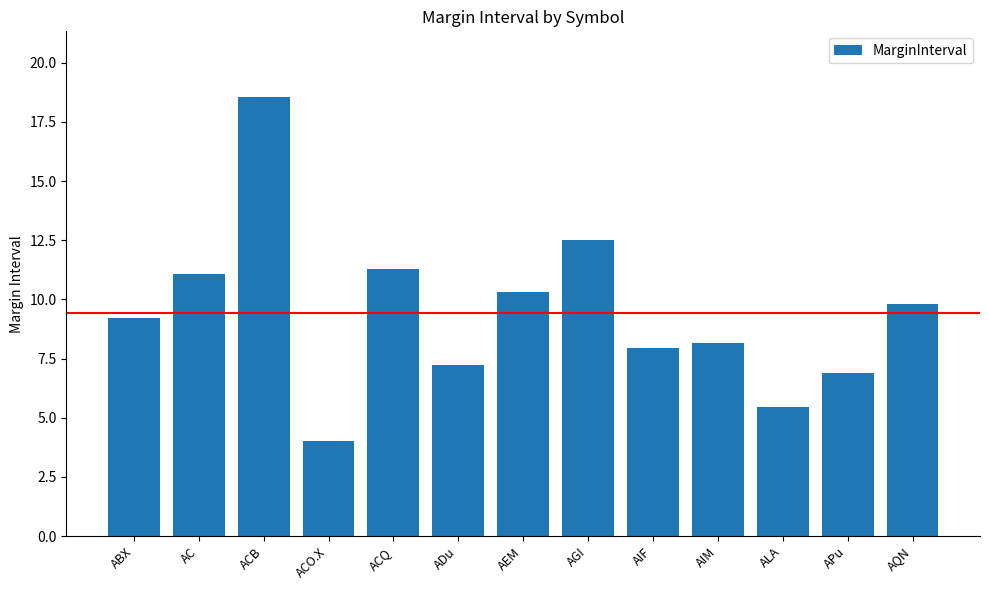

Between ACO.X and AIF, which is larger?

AIF